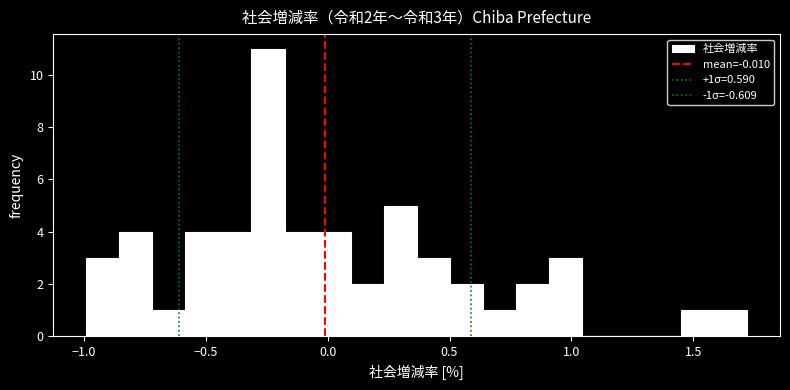

Around what value on the x-axis is the tallest bar? Give the approximate position of its centre, as read against the axis.

-0.25